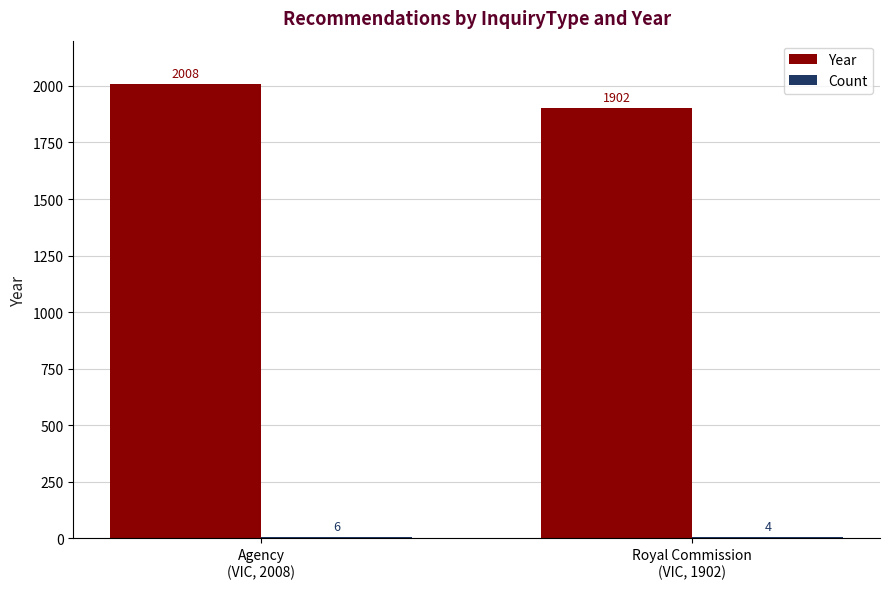

What is the average value of the Year series?

1955